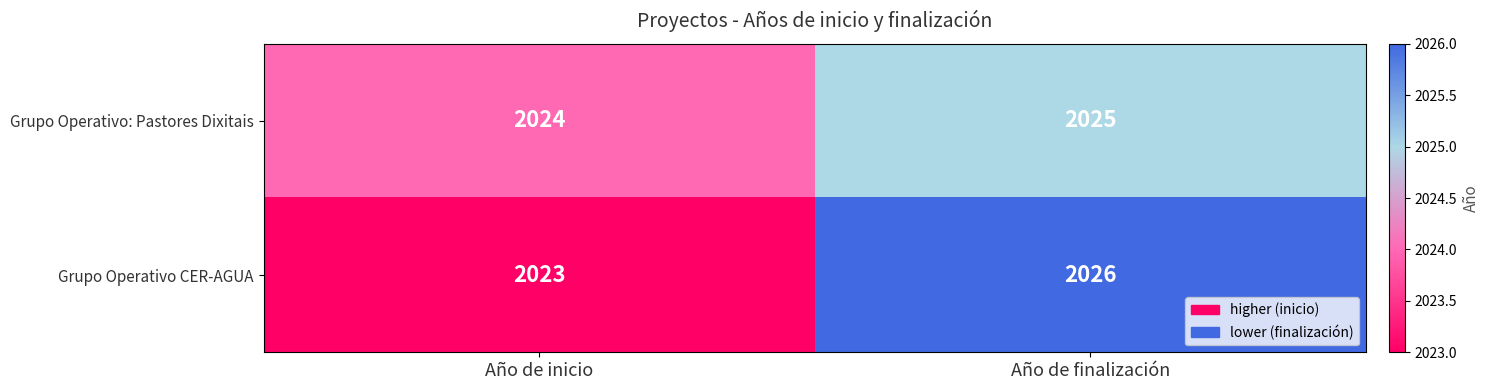

Count the number of data series in this chart.

2